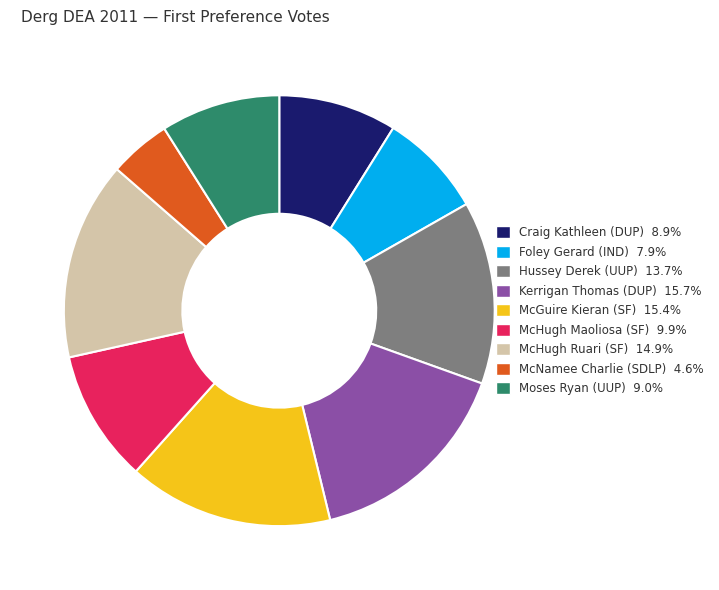

How many slices are in this pie chart?

9